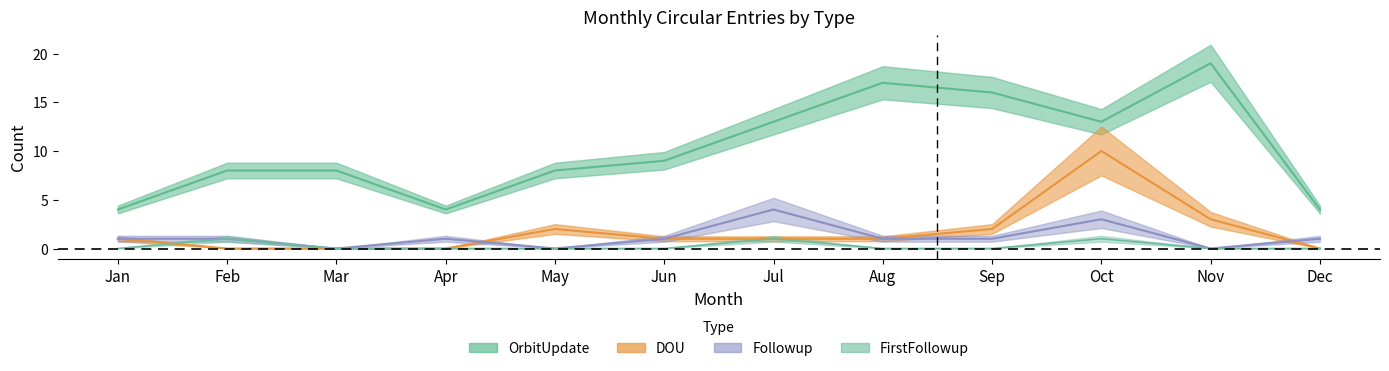

Is this an area chart (filled region under the line)?

No